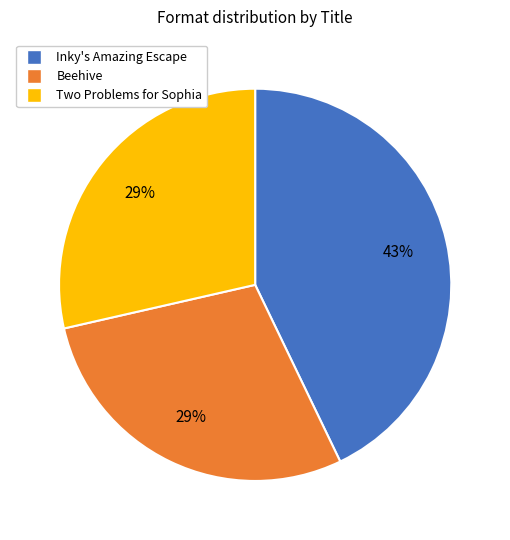

What is the largest slice in the pie chart?

Inky's Amazing Escape